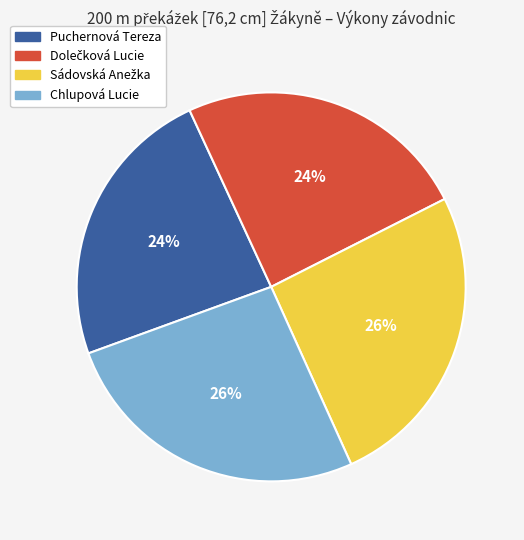

The Puchernová Tereza slice represents 37% of the pie. True or false?

False